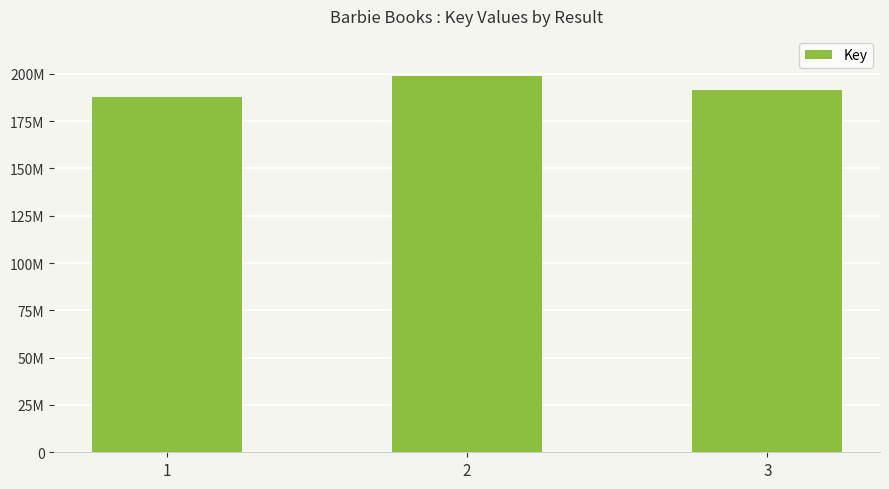

Does the chart contain any negative values?

No